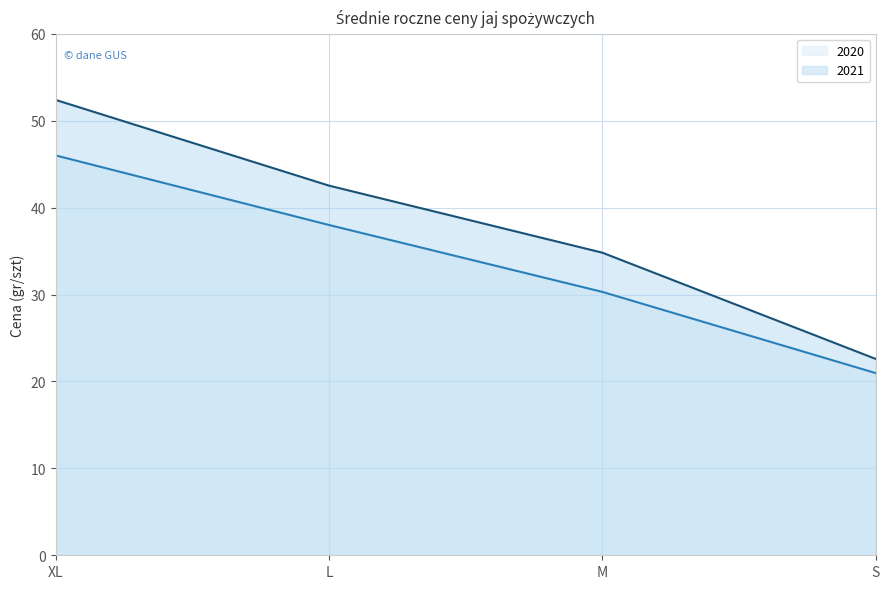

What is the difference between the maximum and second lowest values in the 2020 line series?

15.7